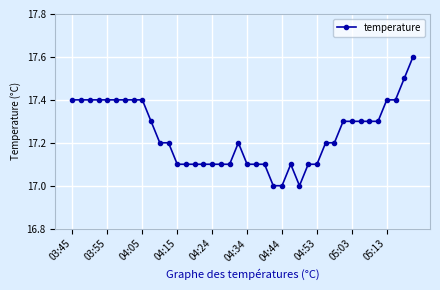

What is the maximum value shown in the chart?

17.6